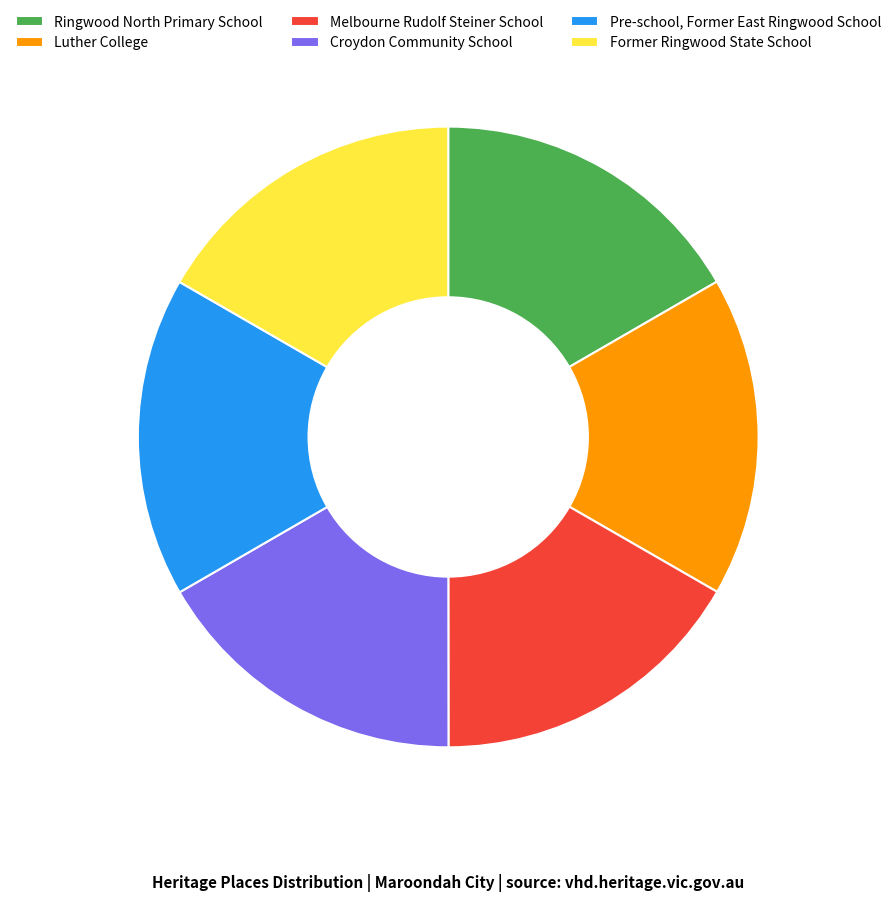

Is the sum of Melbourne Rudolf Steiner School and Pre-school, Former East Ringwood School greater than half?

No